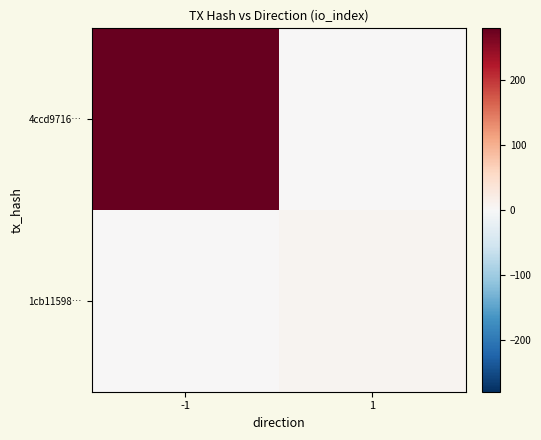

Rank the series by their average value, from highest to lowest.

4ccd9716…, 1cb11598…